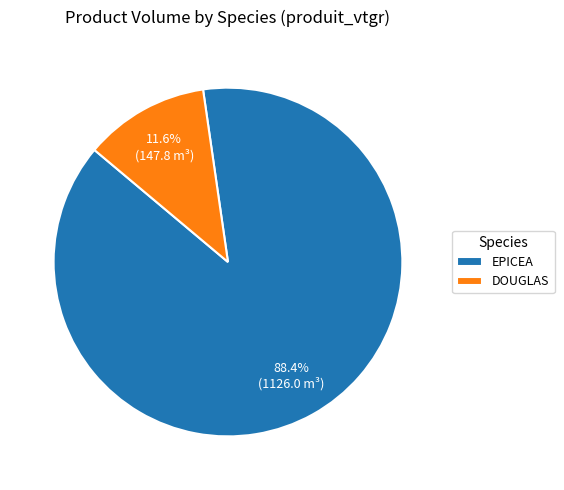

Which category has the smallest portion of the pie?

DOUGLAS